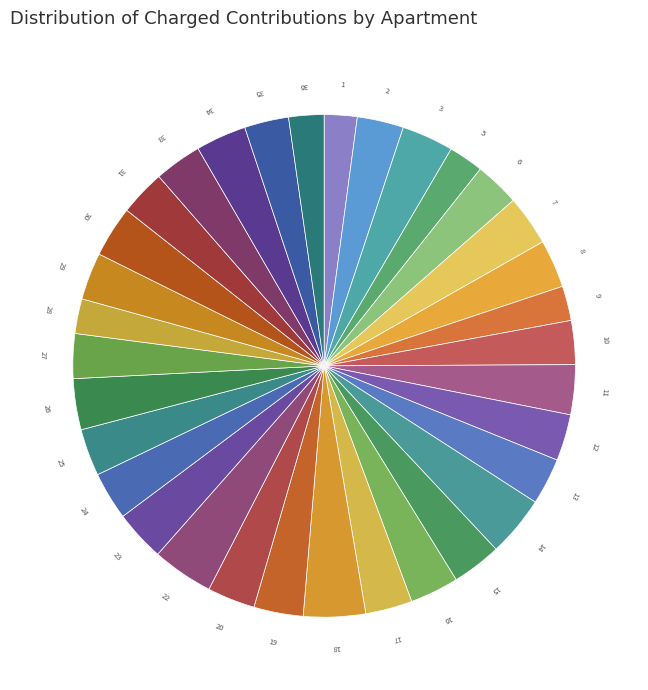

How many segments does this pie chart have?

33